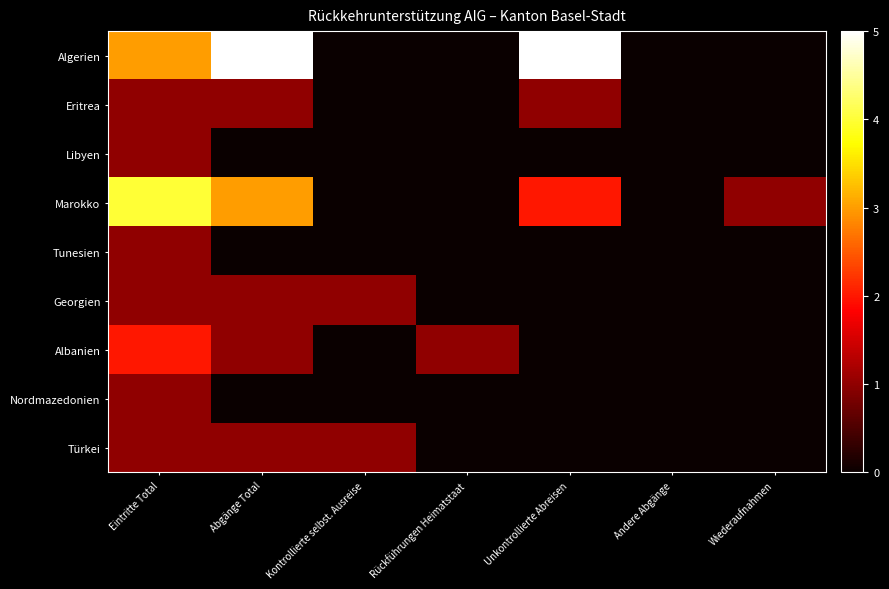

How many data points does each series have?

7